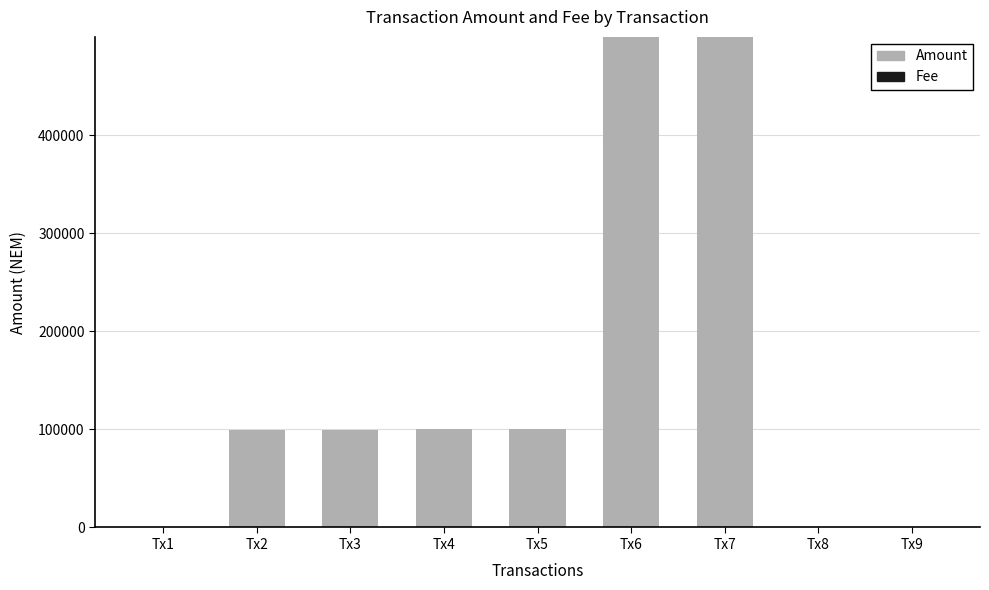

What is the sum of all Amount values?

1398016